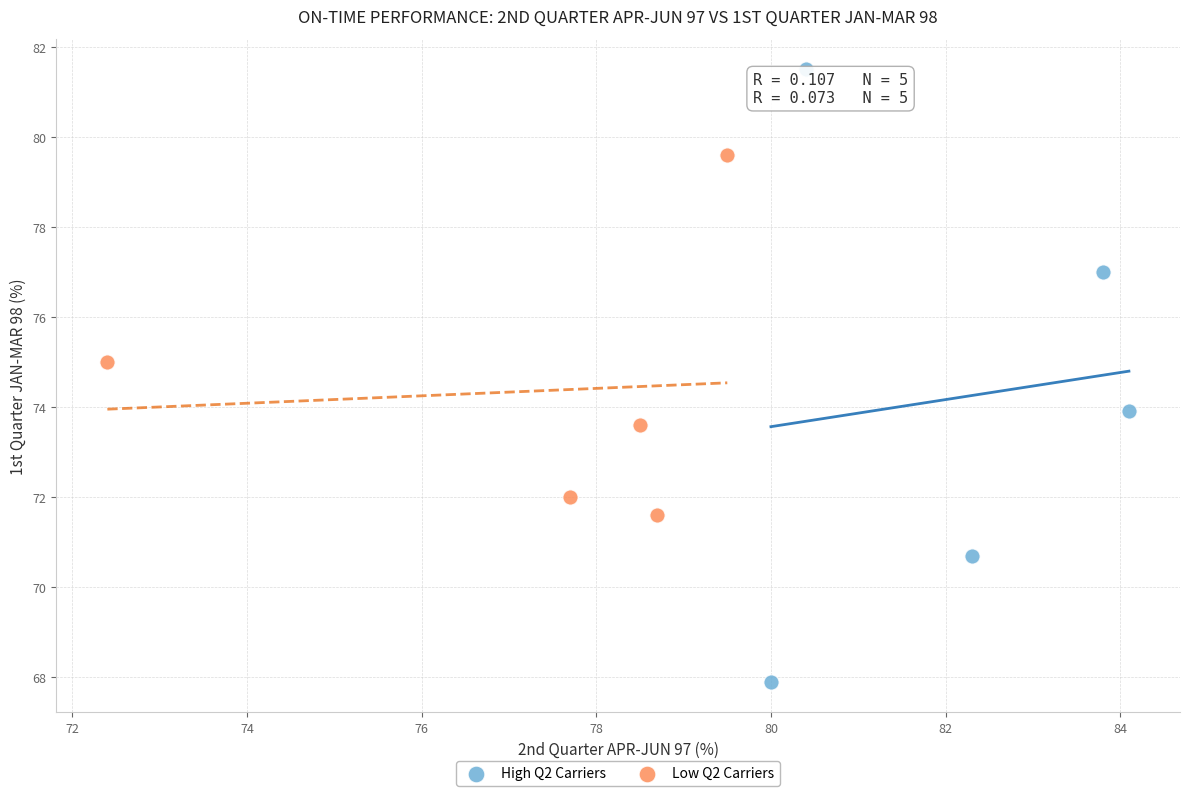

Which series contains the highest Y value?

High Q2 Carriers